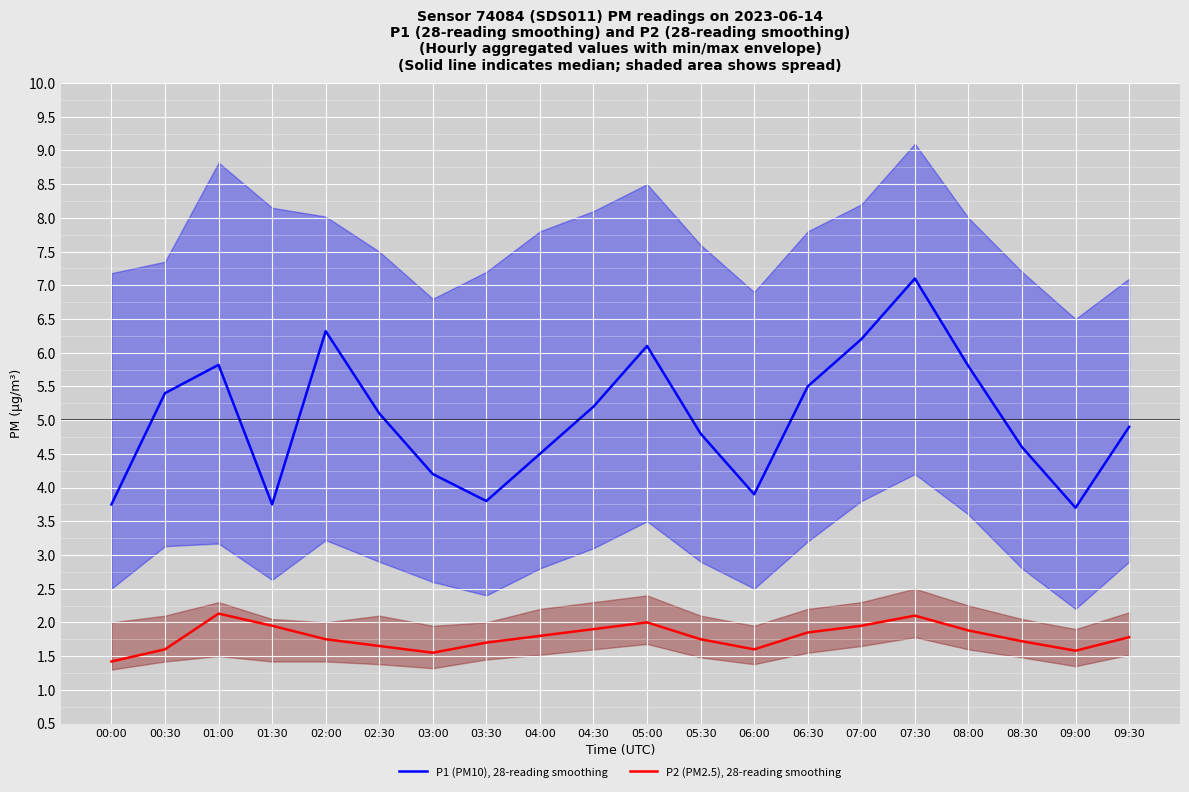

Where is P1 (PM10), 28-reading smoothing nearest to the value 5?

02:30